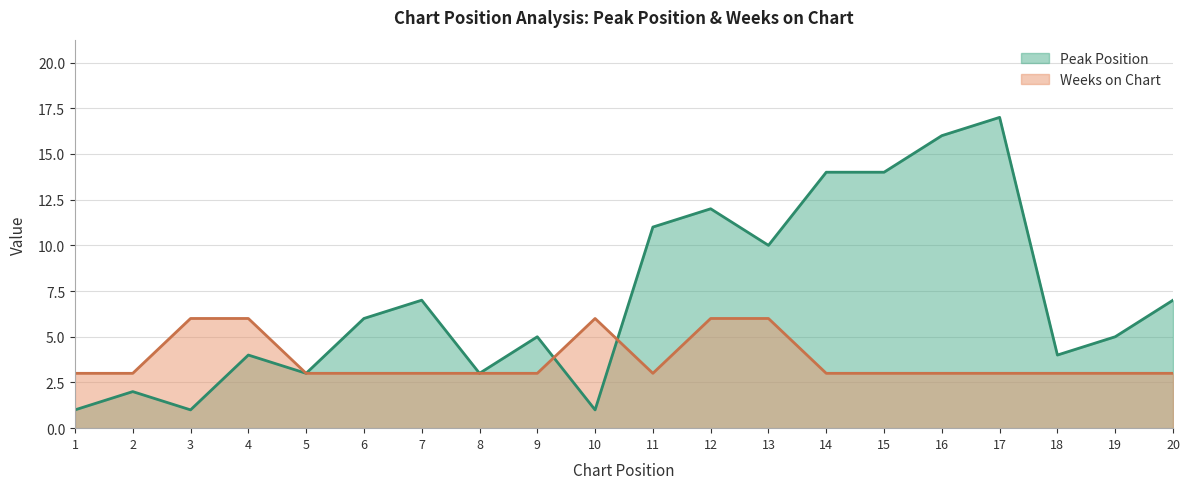

What is the maximum value shown in the chart?

17